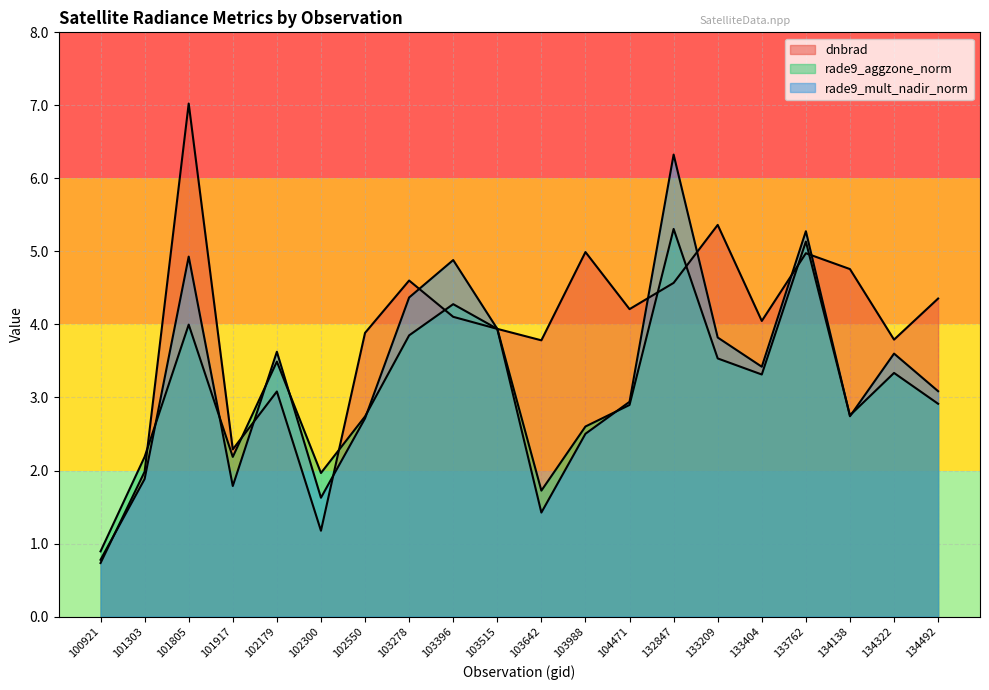

At how many categories does at least one series exceed 3?

16